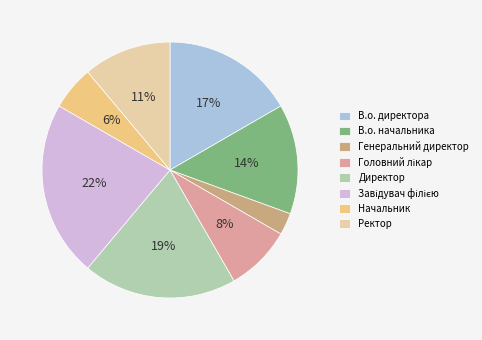

To the nearest percent, what portion does Начальник represent?

6%